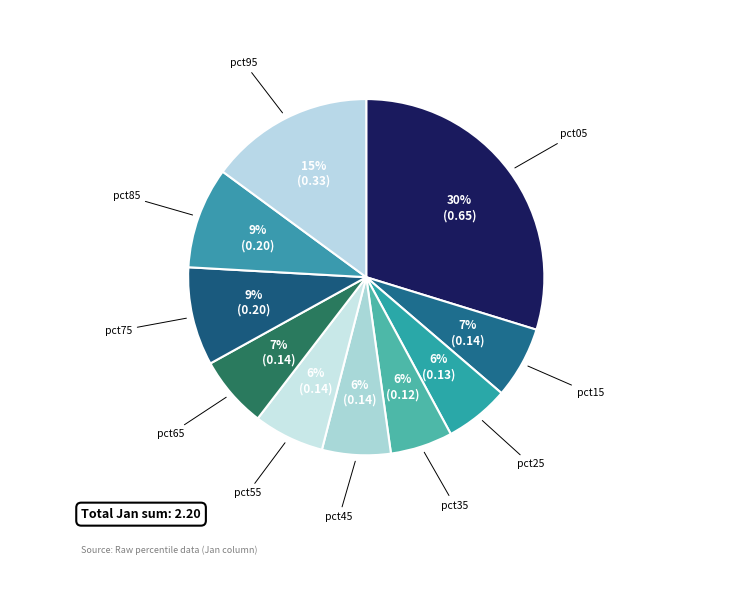

Does pct45 account for over 50% of the chart?

No